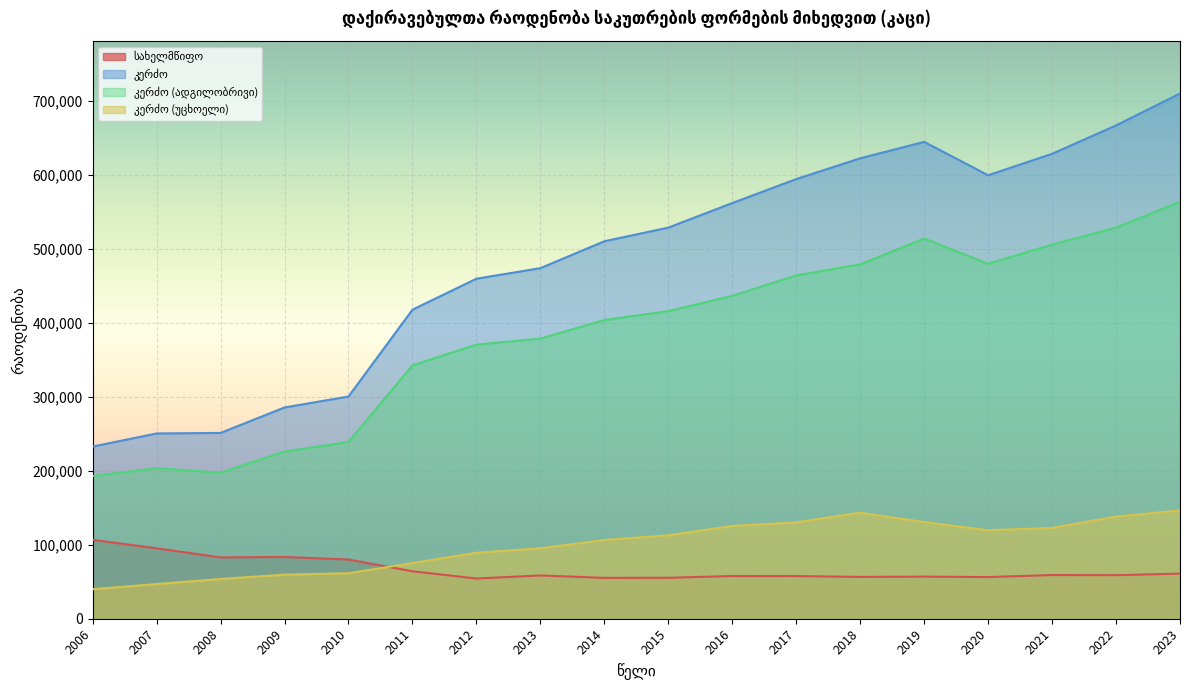

How many interior local peaks does the კერძო (უცხოელი) series have?

1